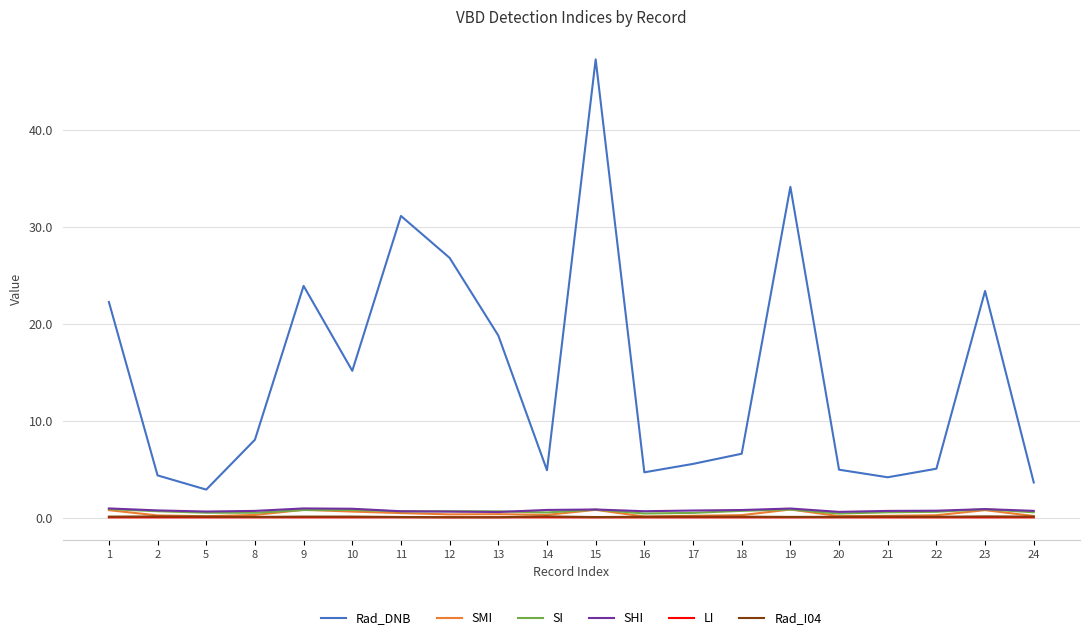

At which category is the sum across all series the highest?

15